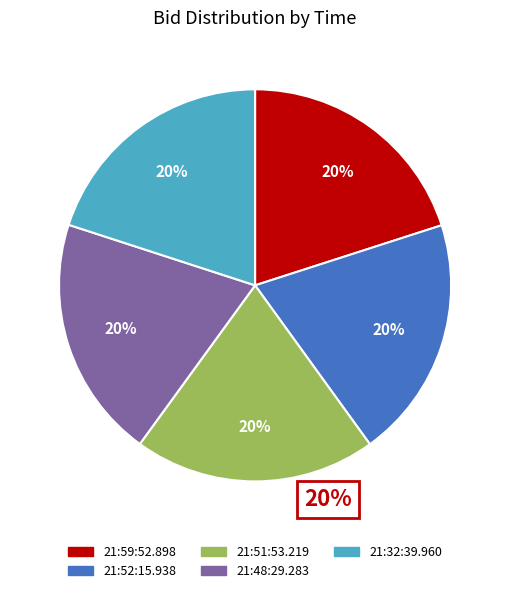

To the nearest percent, what is the combined percentage of 21:52:15.938 and 21:59:52.898?

40%